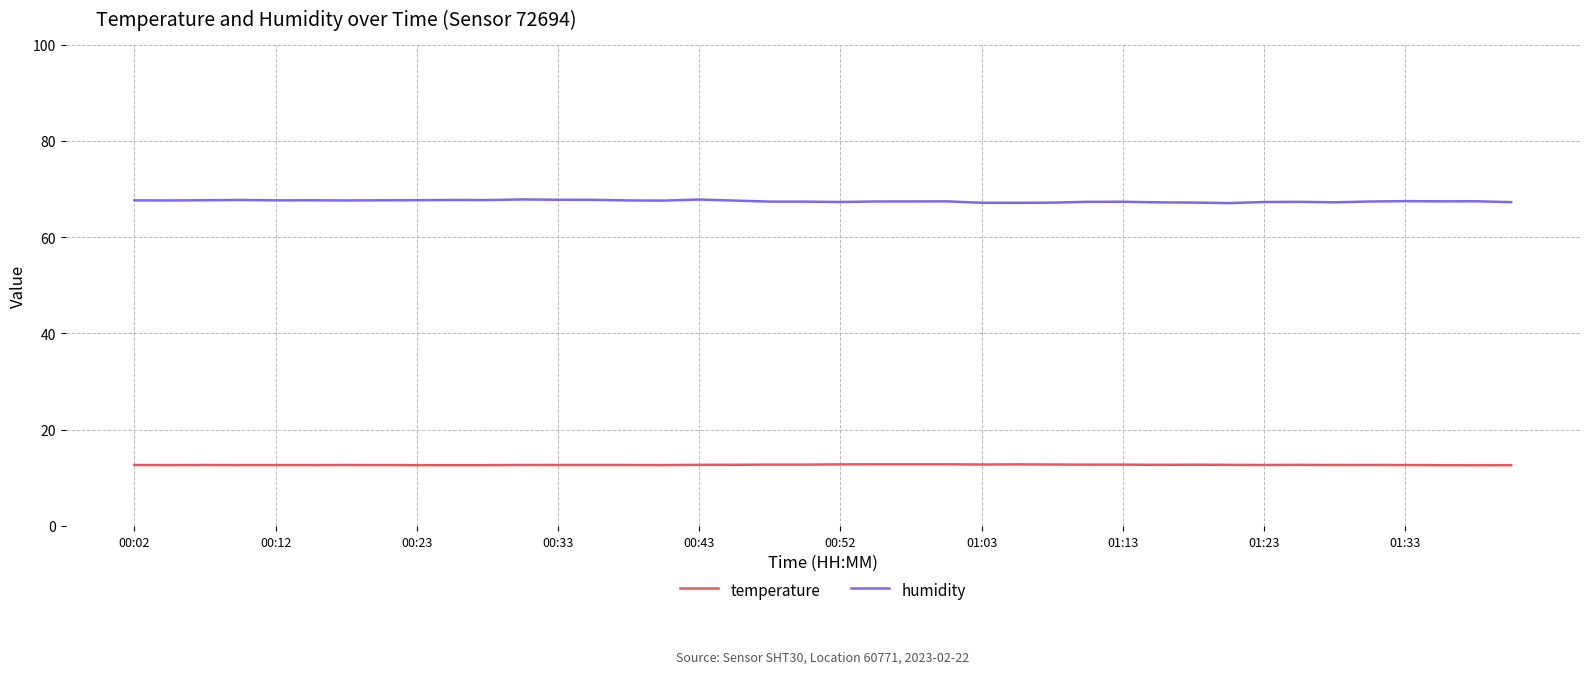

Which series has the widest spread of values?

humidity